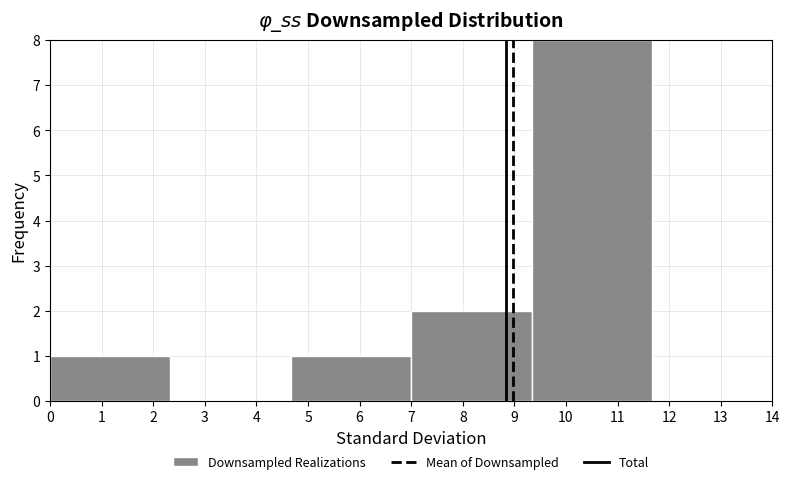

Reading left to right, list every bar in this chart as the range it spans on the x-axis followed by its height. Neither the bar edges nor the heights are printed on the chart, so give them approximately, as read against the axes.

0.0 to 2.3: 1
2.3 to 4.7: 0
4.7 to 7.0: 1
7.0 to 9.3: 2
9.3 to 11.7: 8
11.7 to 14.0: 0